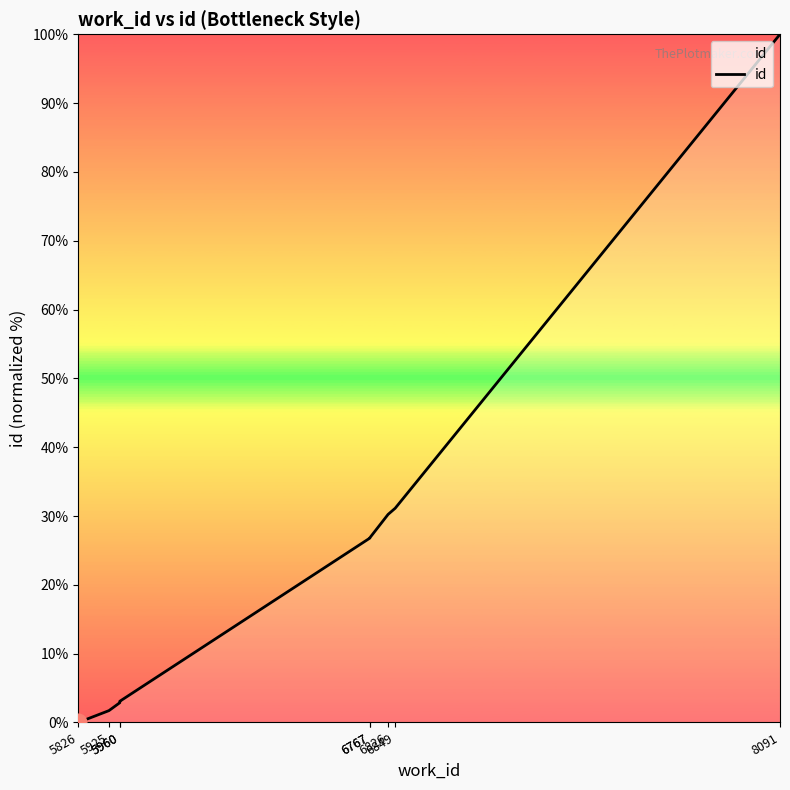

The chart shows a value of 1.2 at 5925. True or false?

False